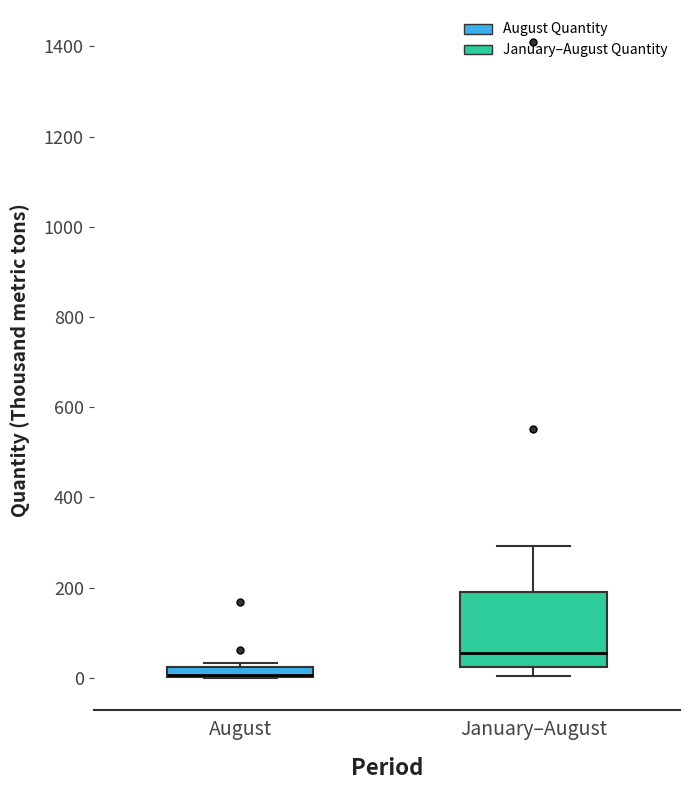

Where is the lower edge of the box for August on the y-axis? The values are not printed on the chart, so give them approximately, as read against the axis.

0